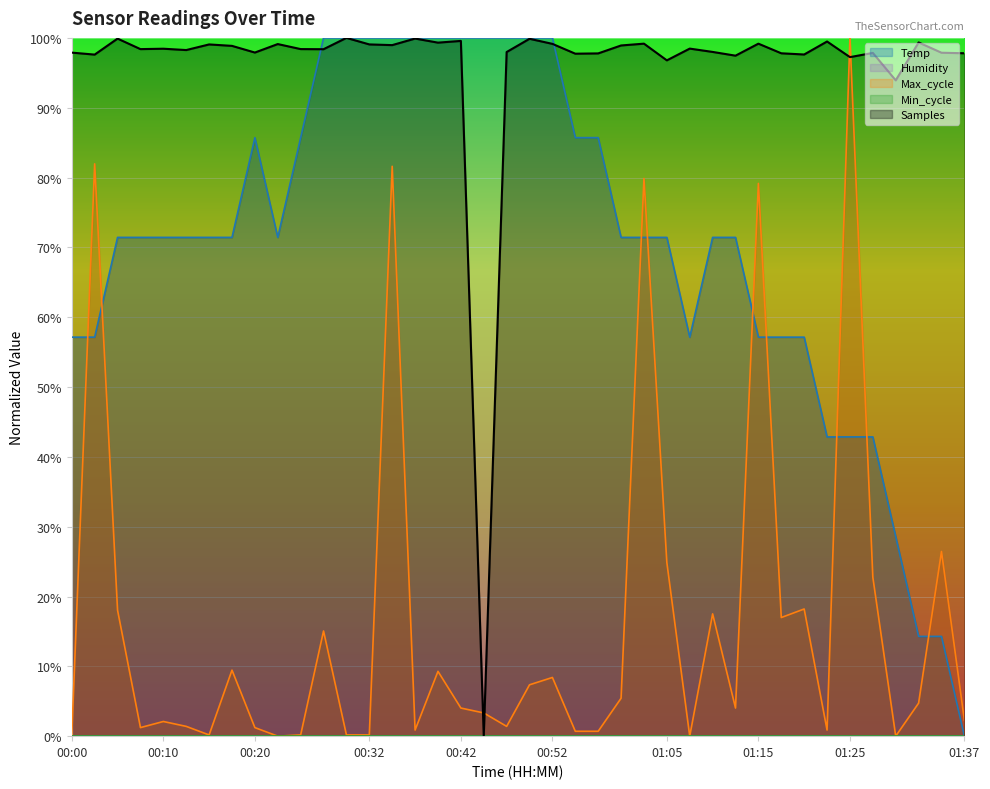

Where is the data nearest to the value 0?

01:37